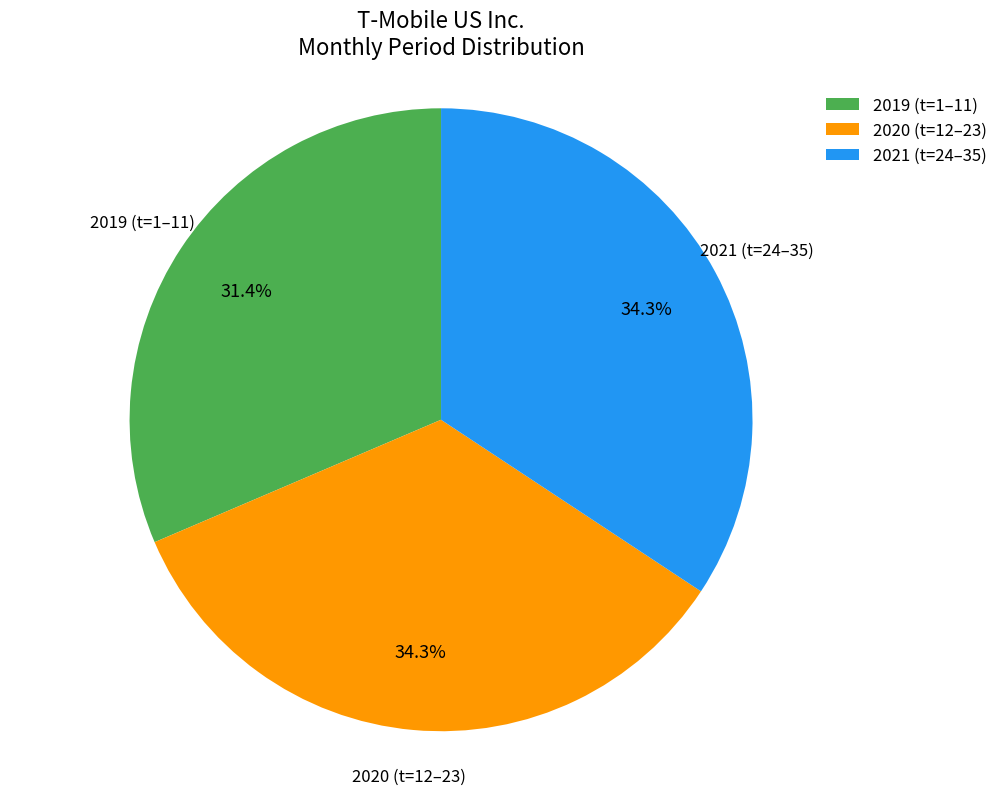

Is there a majority slice in this chart?

No